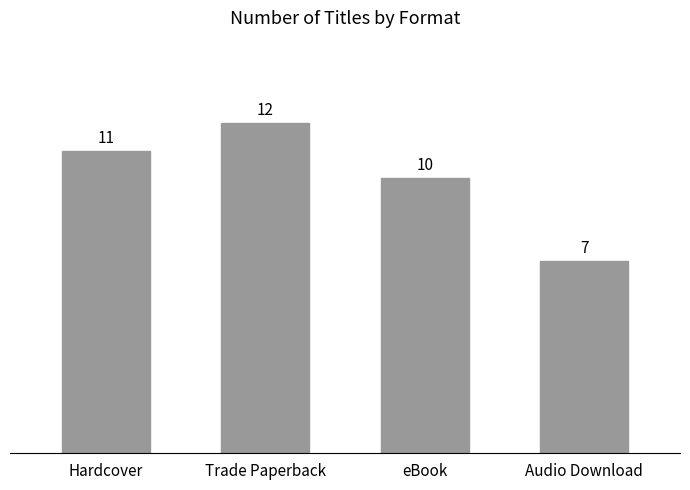

List the labels in order of value, largest first.

Trade Paperback, Hardcover, eBook, Audio Download